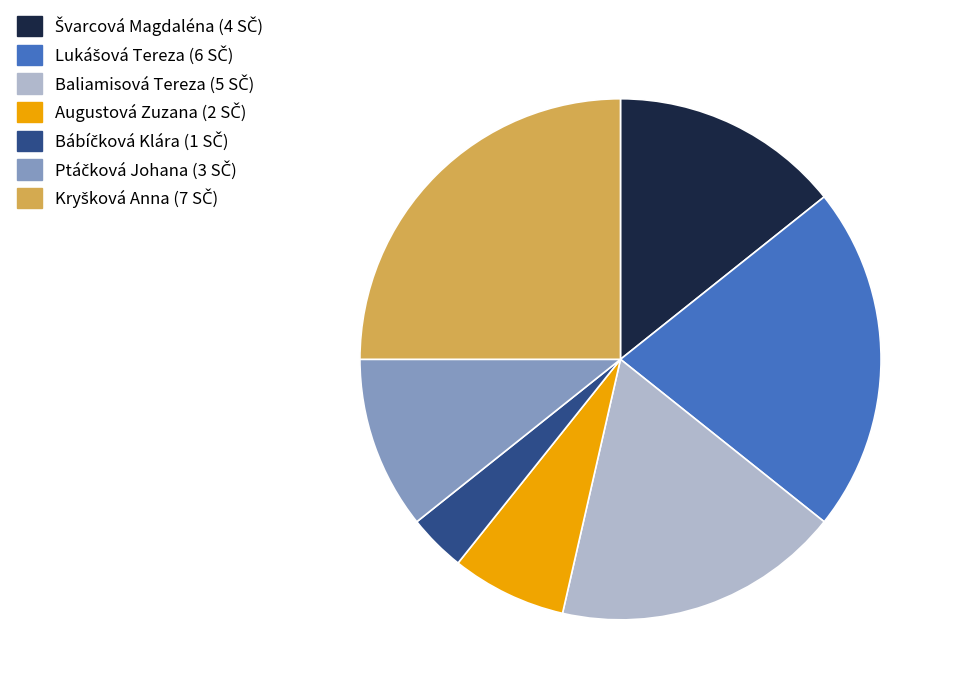

Does Augustová Zuzana represent more than half of the total?

No